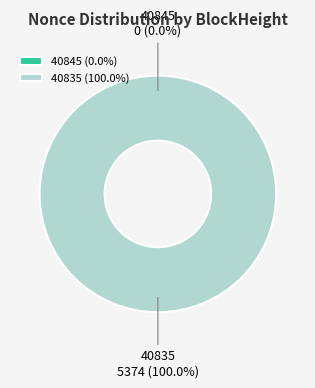

Do 40845 and 40835 together represent more than half of the pie?

Yes